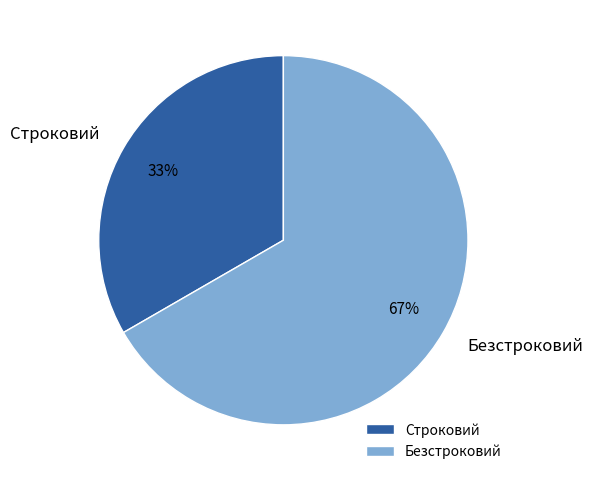

Rank the categories by value from lowest to highest.

Строковий, Безстроковий